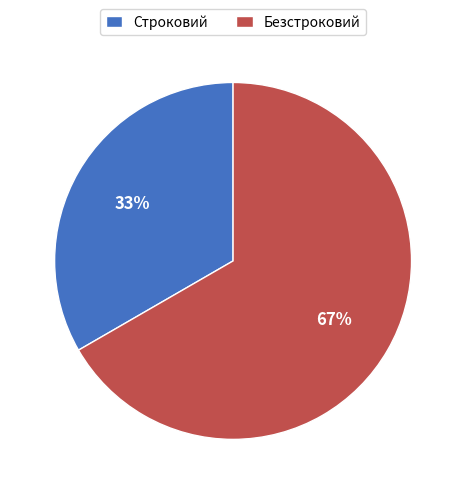

True or false: Безстроковий accounts for 67% of the total.

True